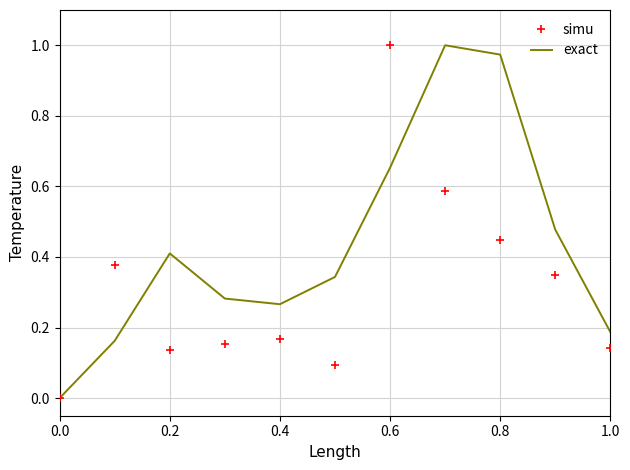

Rank the series by their average value, from highest to lowest.

exact, simu